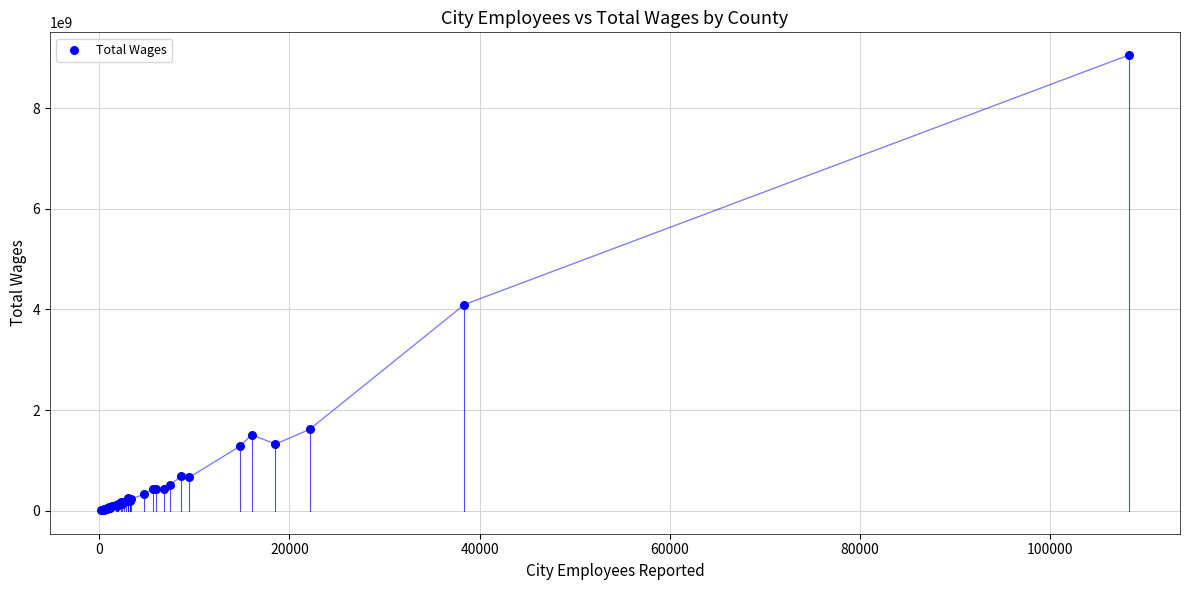

What Y value in the scatter plot is closest to 4531158281?

4097629775.0